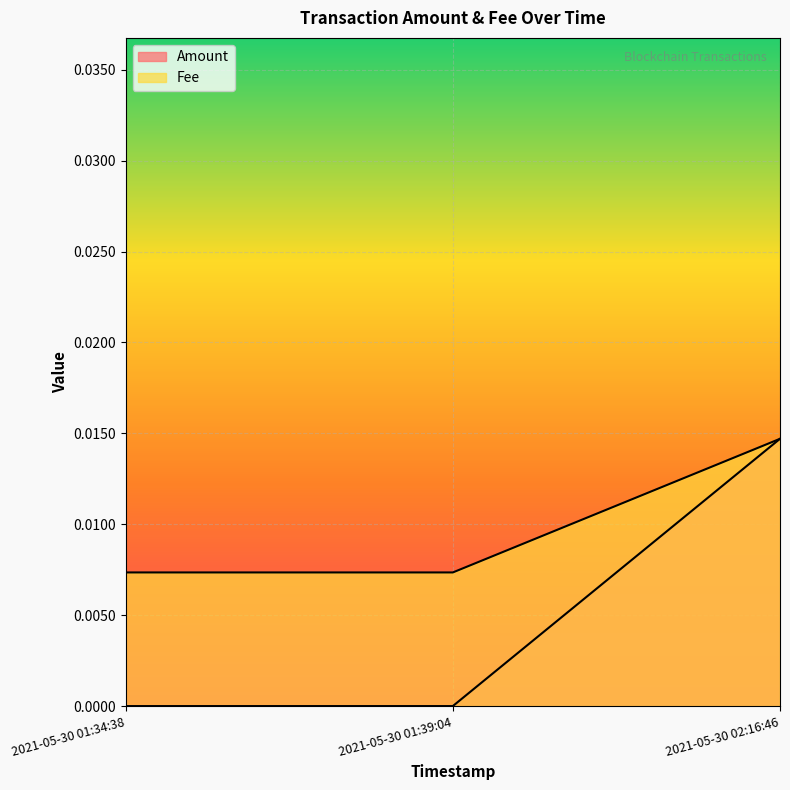

At which category is the sum across all series the highest?

2021-05-30 02:16:46